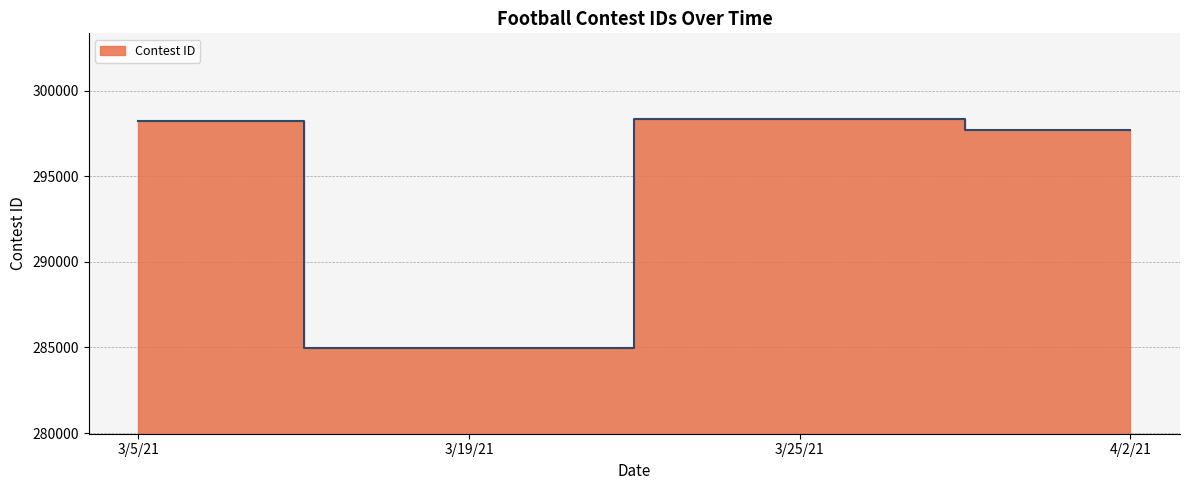

What is the difference between the maximum and minimum values?

13409